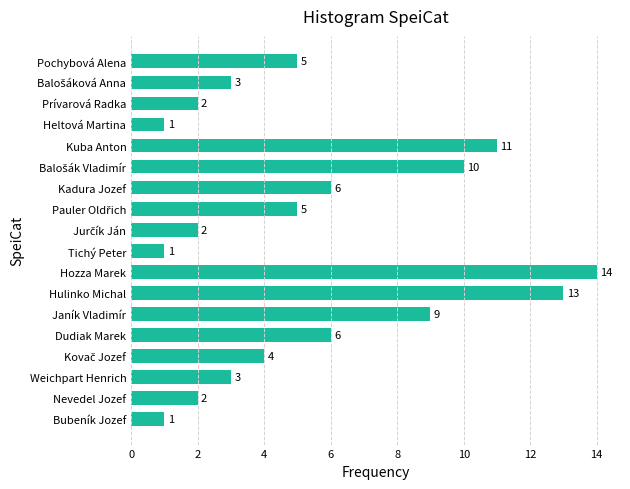

Does the chart contain any negative values?

No